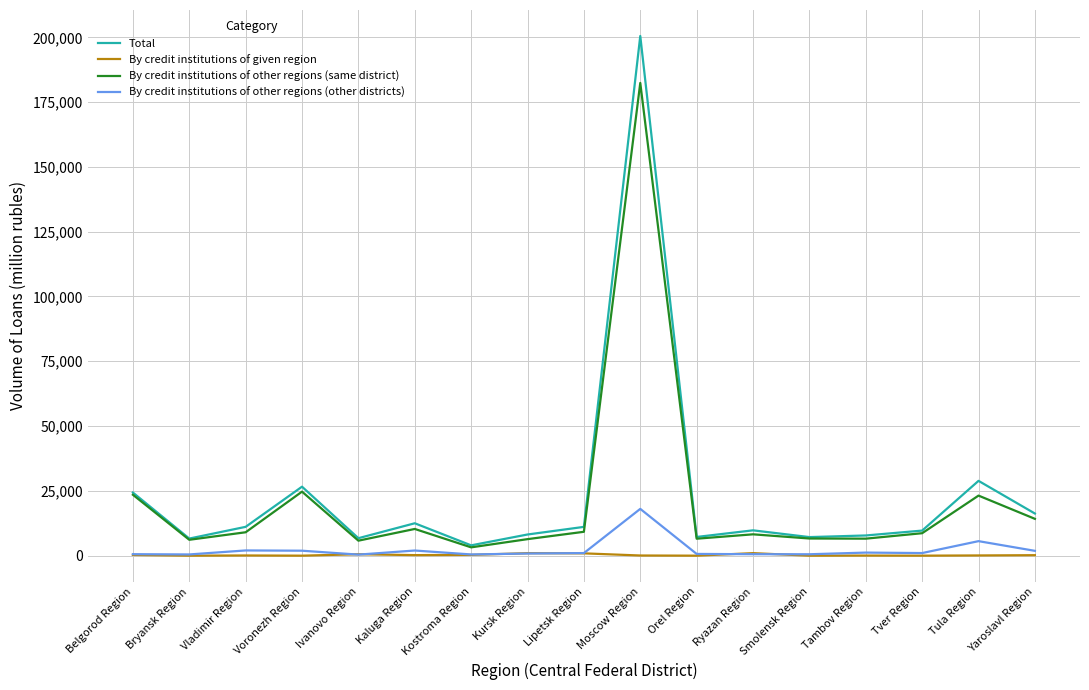

Read the By credit institutions of other regions (same district) value at Tambov Region, to the nearest 10.

6560